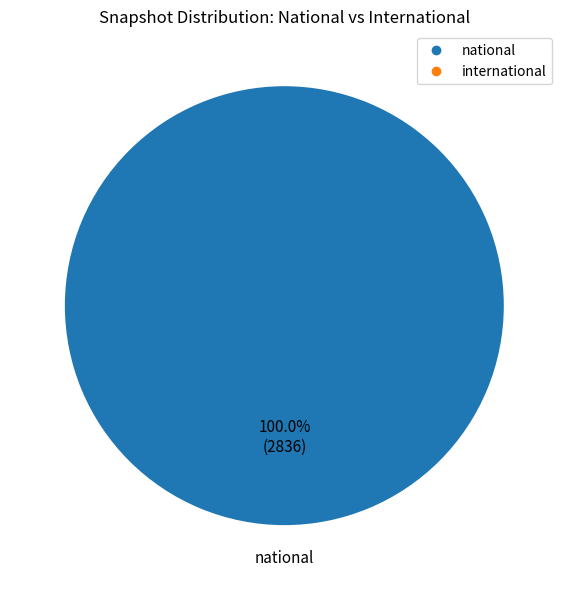

How many slices are in this pie chart?

1